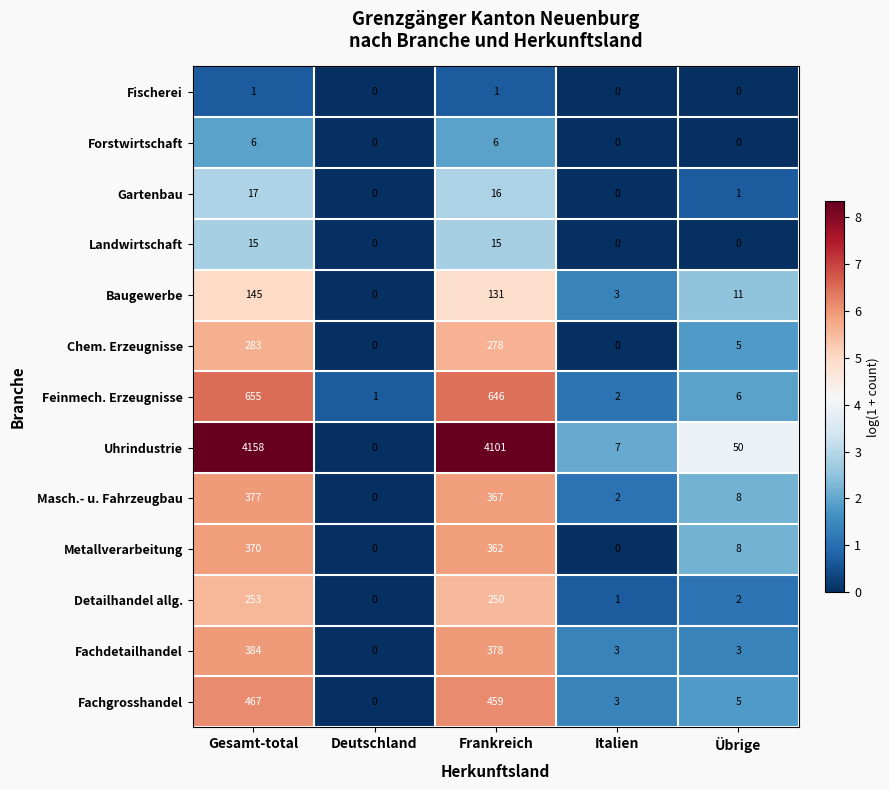

True or false: Chem. Erzeugnisse has a value of 5 at Übrige.

True